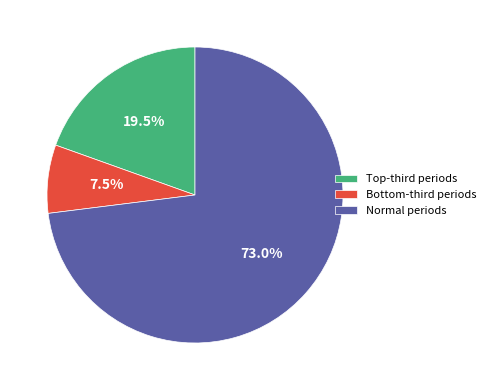

Is Normal periods the majority of the pie?

Yes